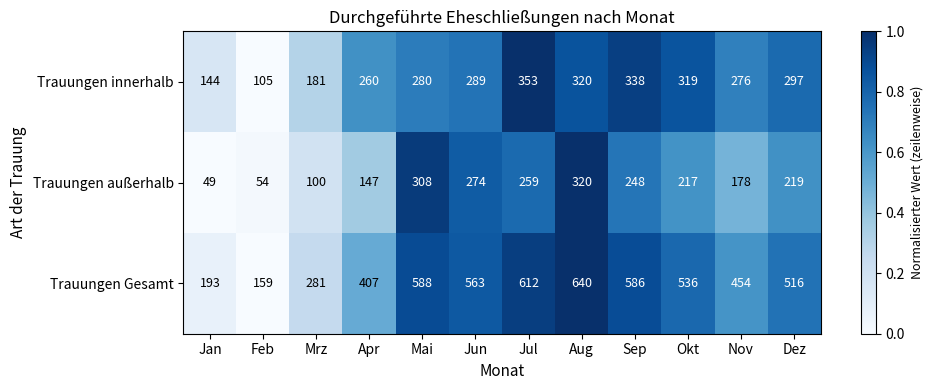

Between Feb and Apr, which series saw the biggest shift?

Trauungen Gesamt